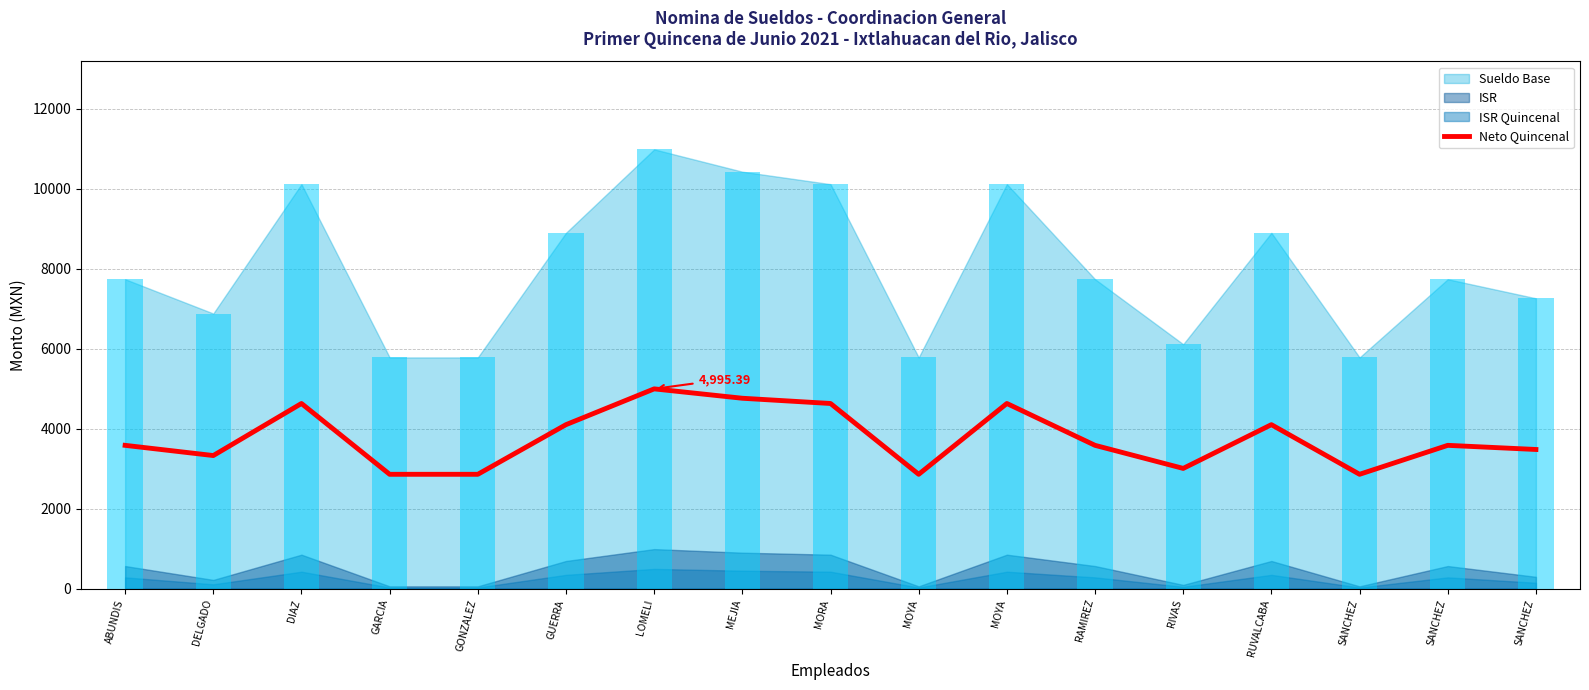

How many values are below 3584?

7